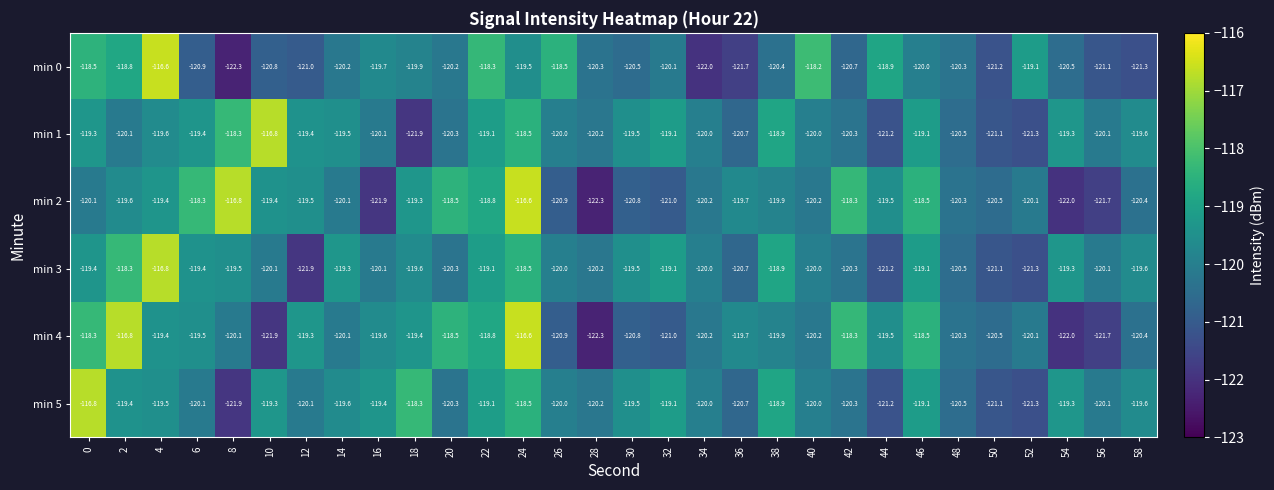

What is the average value of the min 4 series?

-119.8